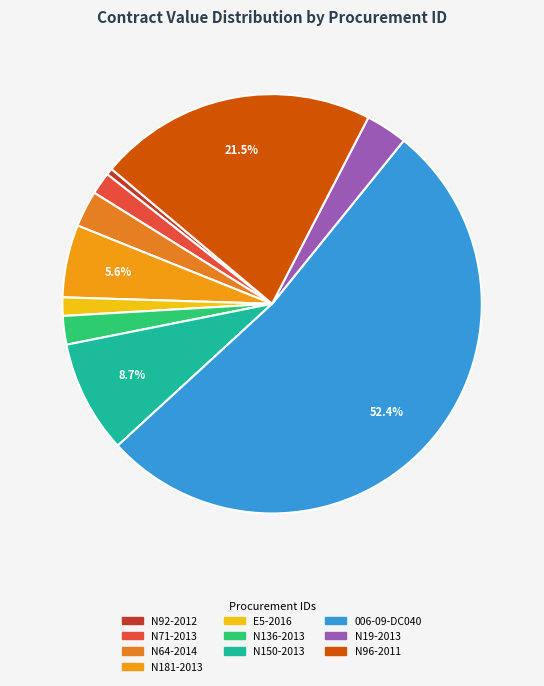

How many slices are in this pie chart?

10